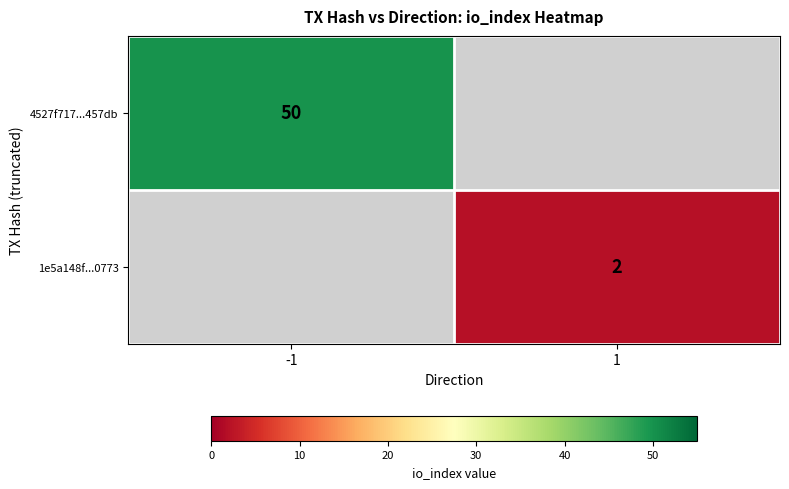

How many series are shown in this chart?

2